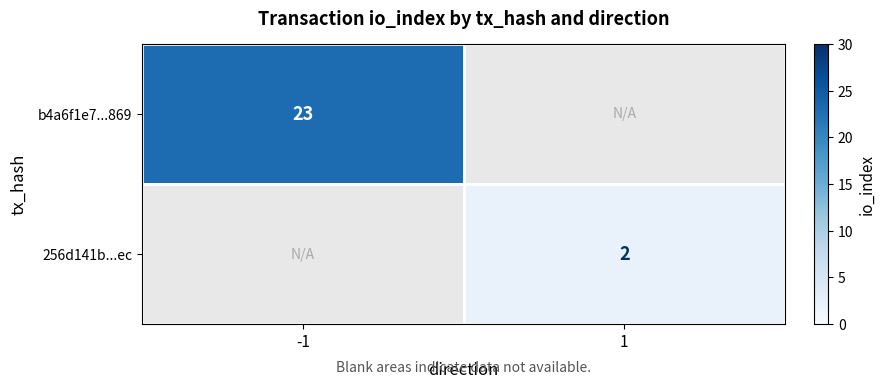

True or false: 256d141b...ec has a value of 2 at 1.

True